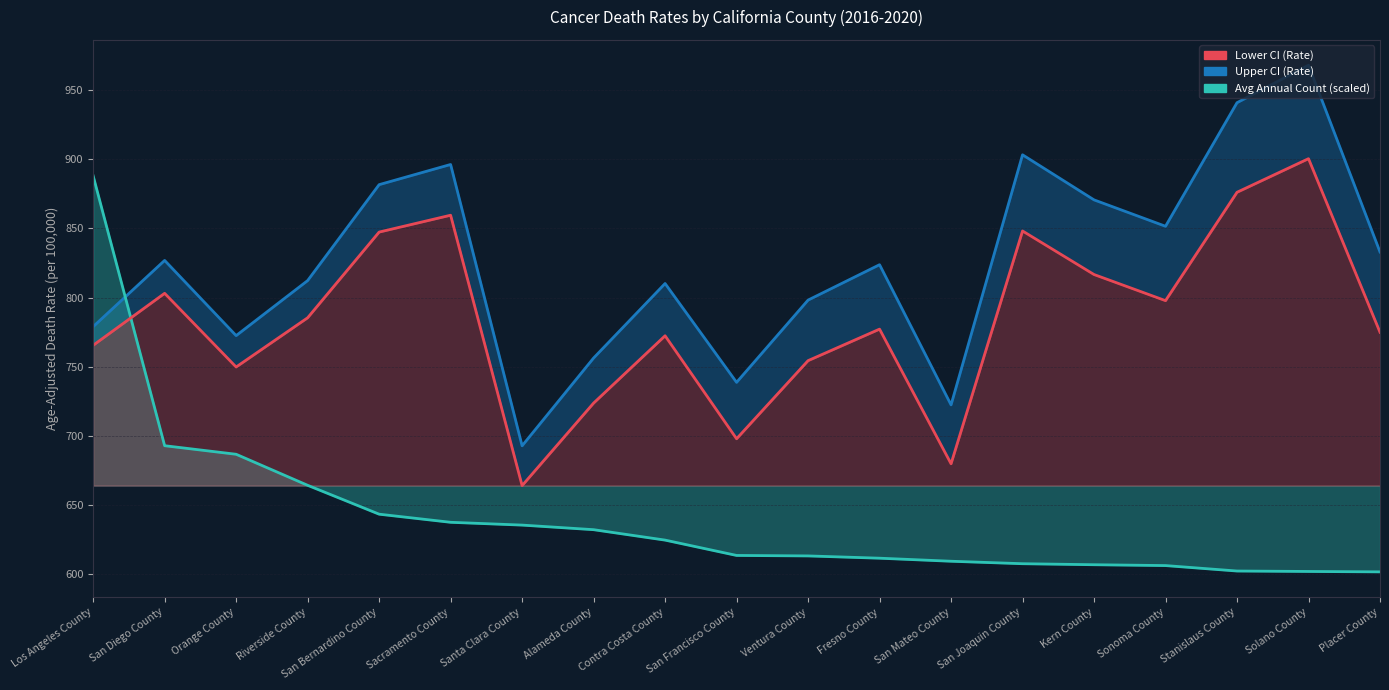

Reading left to right, extract all data points from this chart.

Upper CI Line: Los Angeles County=779.0	San Diego County=826.9	Orange County=772.5	Riverside County=812.3	San Bernardino County=881.7	Sacramento County=896.3	Santa Clara County=692.8	Alameda County=756.3	Contra Costa County=810.2	San Francisco County=738.7	Ventura County=798.2	Fresno County=823.8	San Mateo County=722.4	San Joaquin County=903.3	Kern County=870.7	Sonoma County=851.6	Stanislaus County=941.0	Solano County=968.1	Placer County=833.0
Count Trend (scaled): Los Angeles County=888.1	San Diego County=692.9	Orange County=686.7	Riverside County=664.2	San Bernardino County=643.3	Sacramento County=637.5	Santa Clara County=635.4	Alameda County=632.1	Contra Costa County=624.6	San Francisco County=613.5	Ventura County=613.1	Fresno County=611.5	San Mateo County=609.3	San Joaquin County=607.5	Kern County=606.8	Sonoma County=606.2	Stanislaus County=602.2	Solano County=601.9	Placer County=601.6
Lower CI Line: Los Angeles County=765.5	San Diego County=803.1	Orange County=749.8	Riverside County=785.4	San Bernardino County=847.4	Sacramento County=859.6	Santa Clara County=664.0	Alameda County=723.7	Contra Costa County=772.4	San Francisco County=697.9	Ventura County=754.4	Fresno County=777.2	San Mateo County=679.8	San Joaquin County=848.2	Kern County=816.7	Sonoma County=797.8	Stanislaus County=876.2	Solano County=900.5	Placer County=774.9